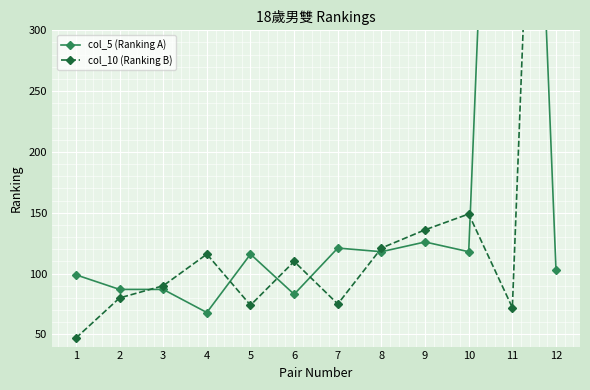

The col_5 (Ranking A) series shows 78 at 9. True or false?

False